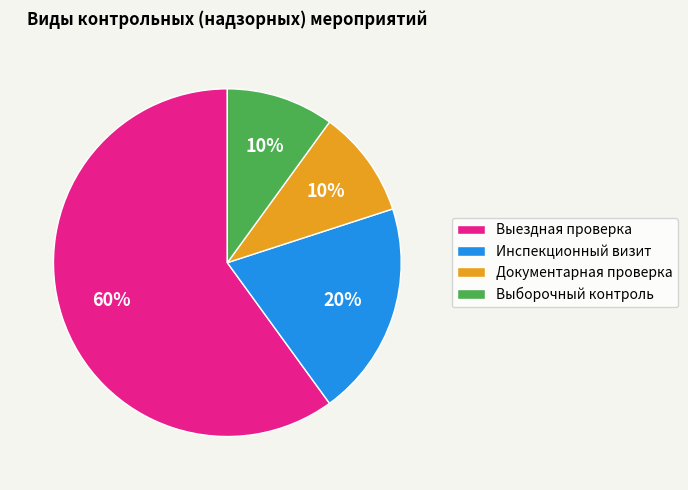

Is it true that Выездная проверка is 60% of the pie?

True